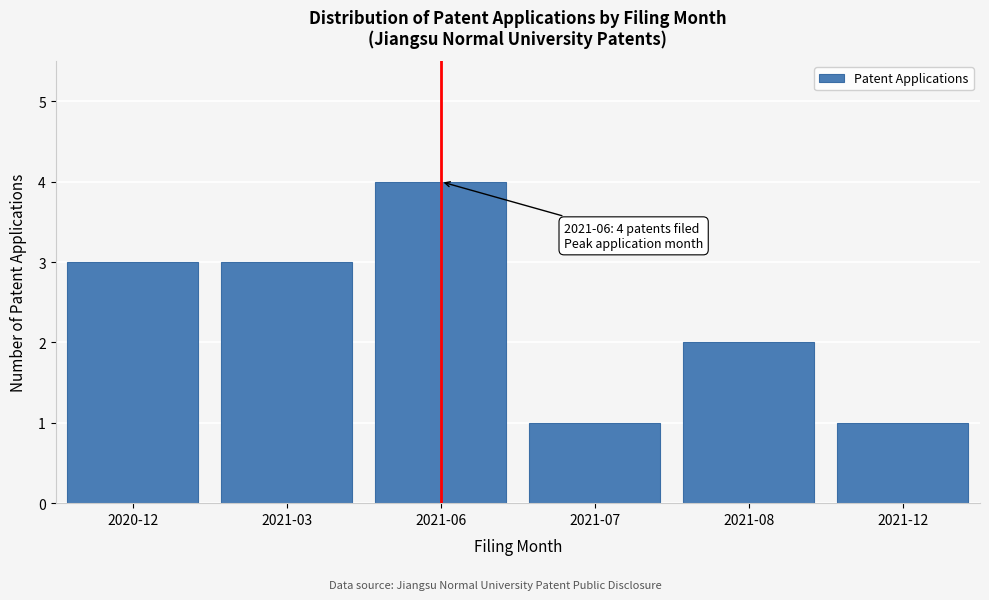

Reading left to right, list all the values displayed in this chart.

2020-12=3	2021-03=3	2021-06=4	2021-07=1	2021-08=2	2021-12=1